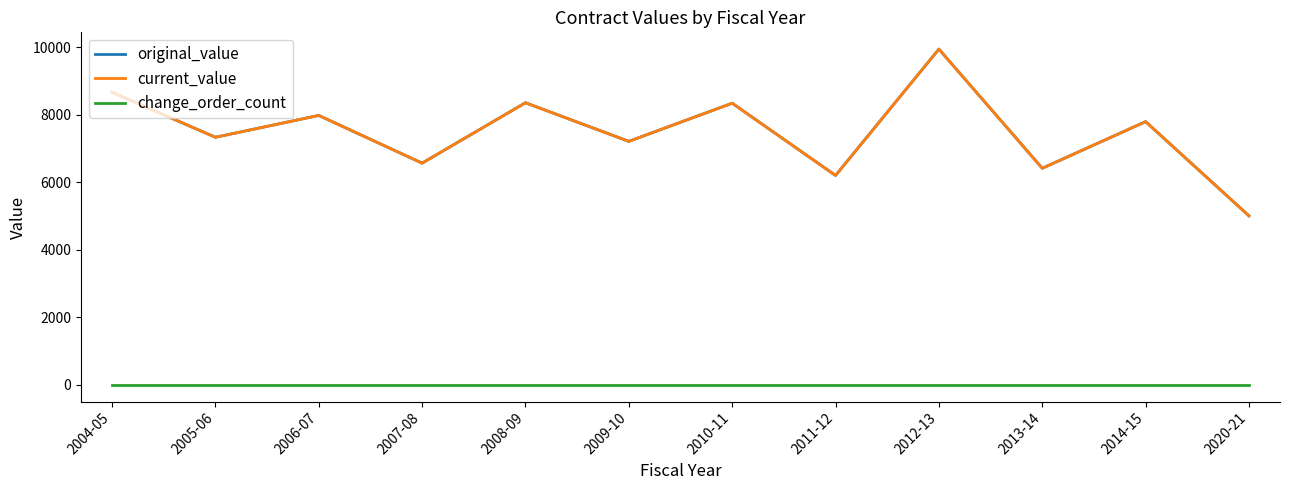

Between 2004-05 and 2006-07, which series saw the biggest shift?

original_value